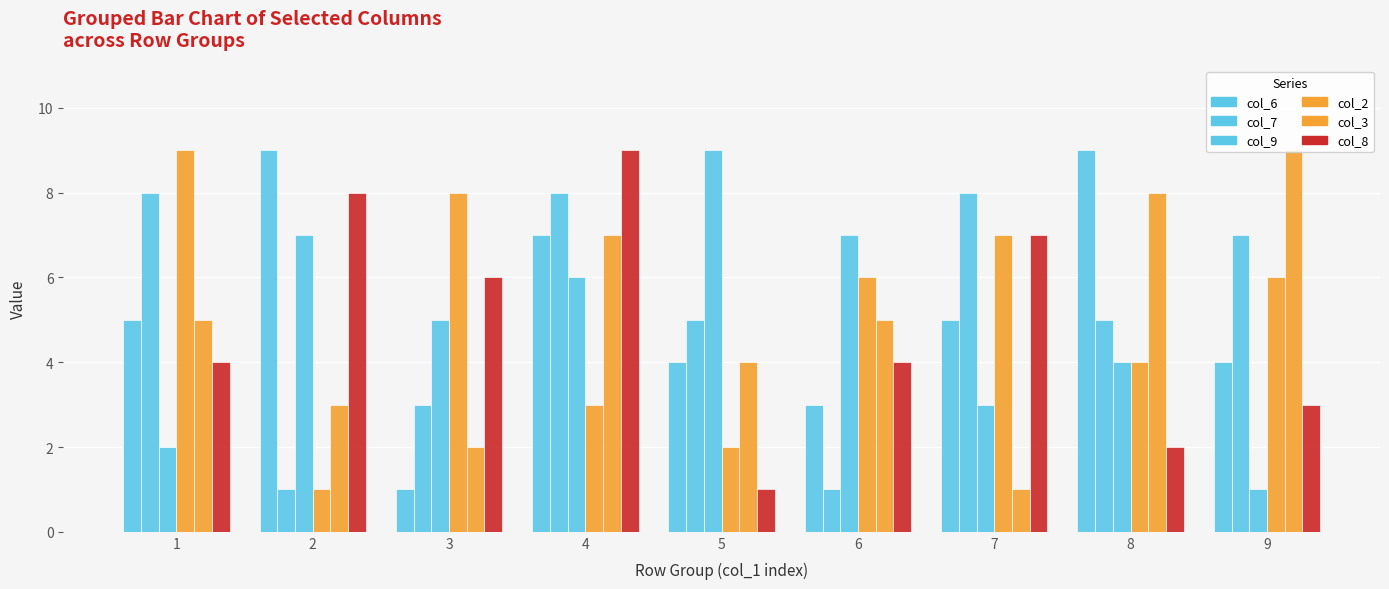

Where does the col_7 series first go above 5?

1